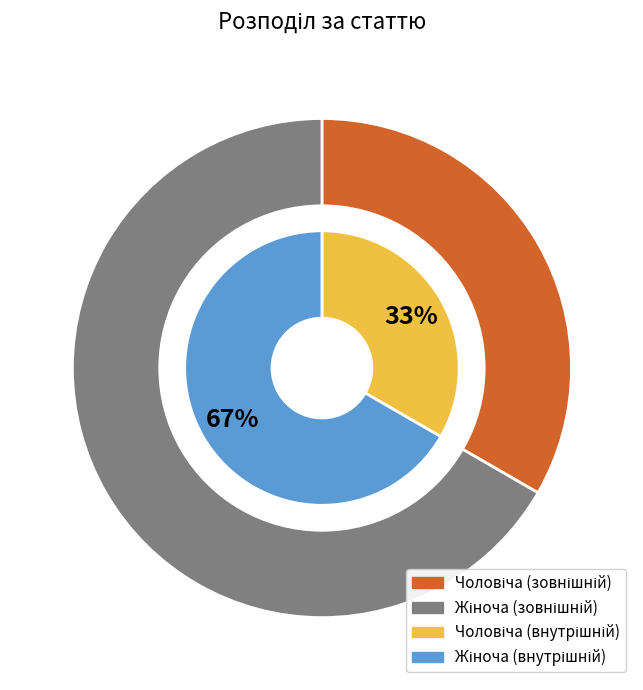

Count the number of slices in the pie.

2